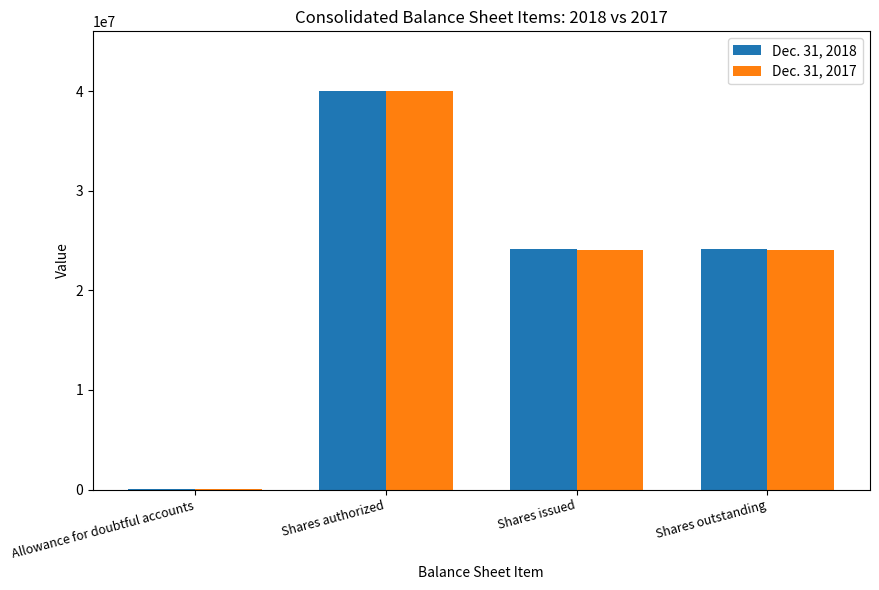

Between Shares authorized and Shares issued, which series saw the biggest shift?

Dec. 31, 2017